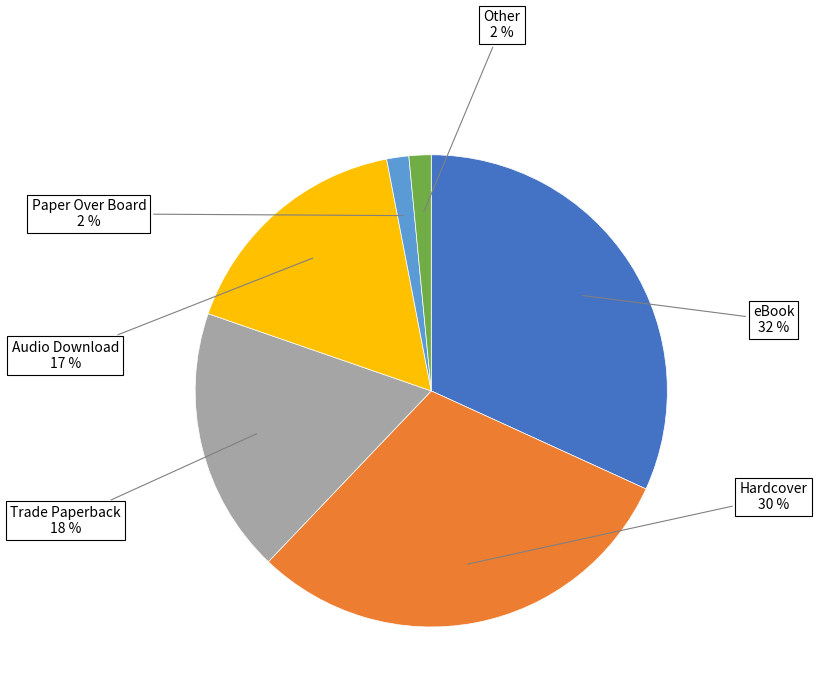

Is the sum of Hardcover and Other greater than half?

No